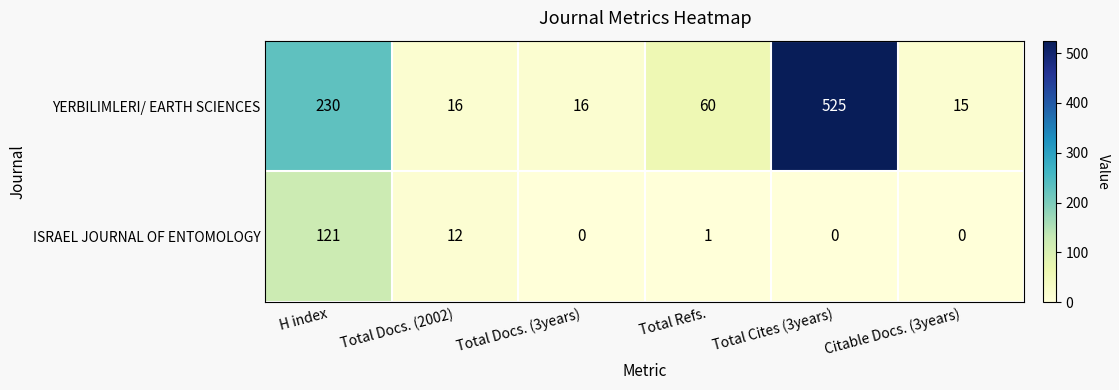

How many positive values does the ISRAEL JOURNAL OF ENTOMOLOGY series have?

3